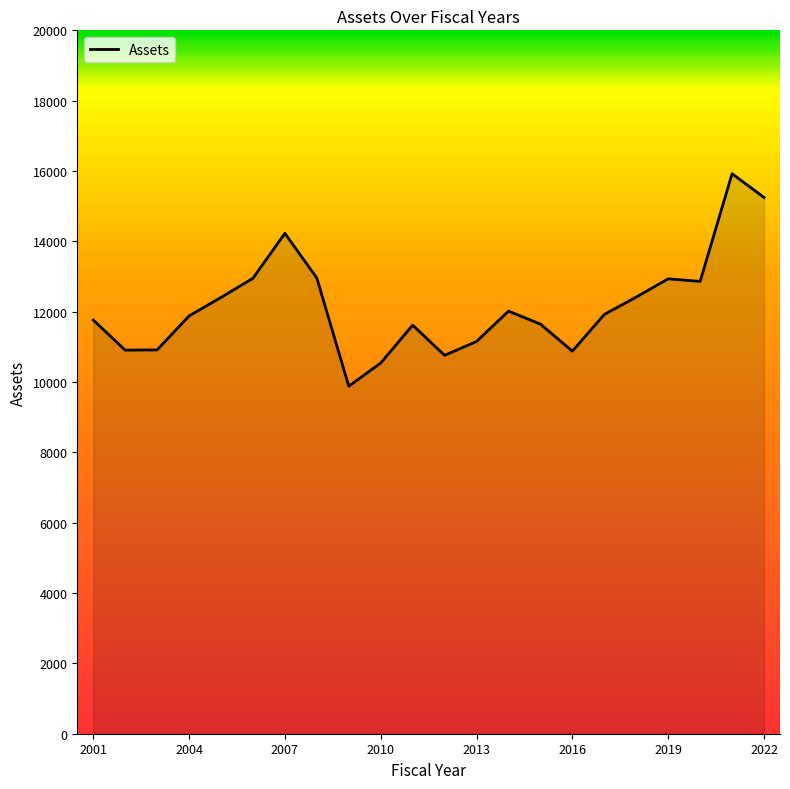

What is the smallest value displayed?

9881.7